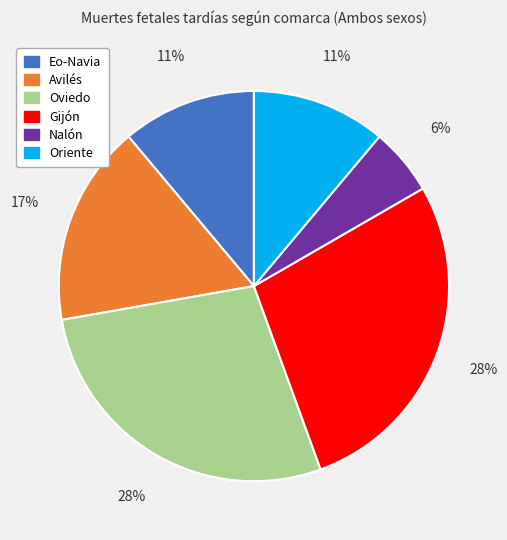

Count the number of slices in the pie.

6